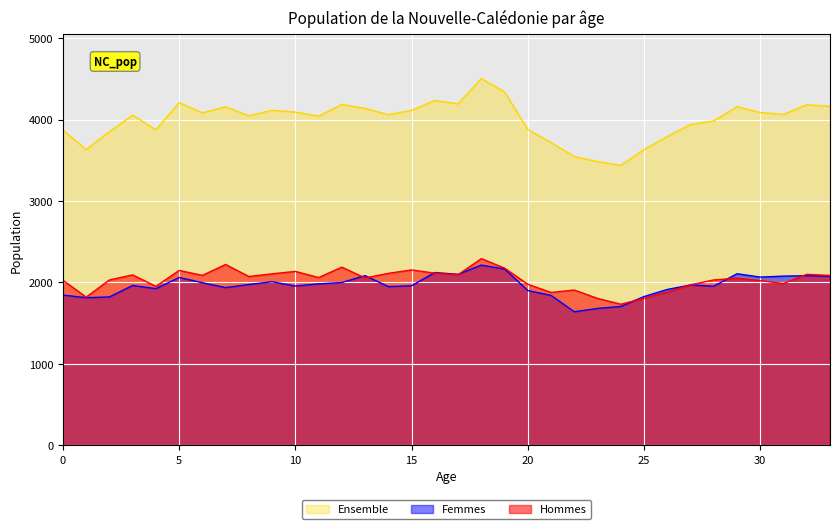

Reading left to right, what are all the values shown in this chart?

Hommes: 0=2027	1=1820	2=2031	3=2093	4=1952	5=2148	6=2087	7=2221	8=2073	9=2106	10=2136	11=2060	12=2188	13=2055	14=2112	15=2154	16=2114	17=2095	18=2293	19=2176	20=1978	21=1877	22=1907	23=1804	24=1733	25=1805	26=1880	27=1971	28=2031	29=2052	30=2022	31=1987	32=2100	33=2086
Femmes: 0=1845	1=1813	2=1822	3=1963	4=1924	5=2061	6=1997	7=1937	8=1975	9=2009	10=1956	11=1983	12=1999	13=2084	14=1949	15=1960	16=2122	17=2100	18=2213	19=2165	20=1901	21=1841	22=1640	23=1681	24=1705	25=1827	26=1914	27=1969	28=1954	29=2107	30=2066	31=2078	32=2083	33=2077
Ensemble: 0=3872	1=3633	2=3853	3=4056	4=3876	5=4209	6=4084	7=4158	8=4048	9=4115	10=4092	11=4043	12=4187	13=4139	14=4061	15=4114	16=4236	17=4195	18=4506	19=4341	20=3879	21=3718	22=3547	23=3485	24=3438	25=3632	26=3794	27=3940	28=3985	29=4159	30=4088	31=4065	32=4183	33=4163